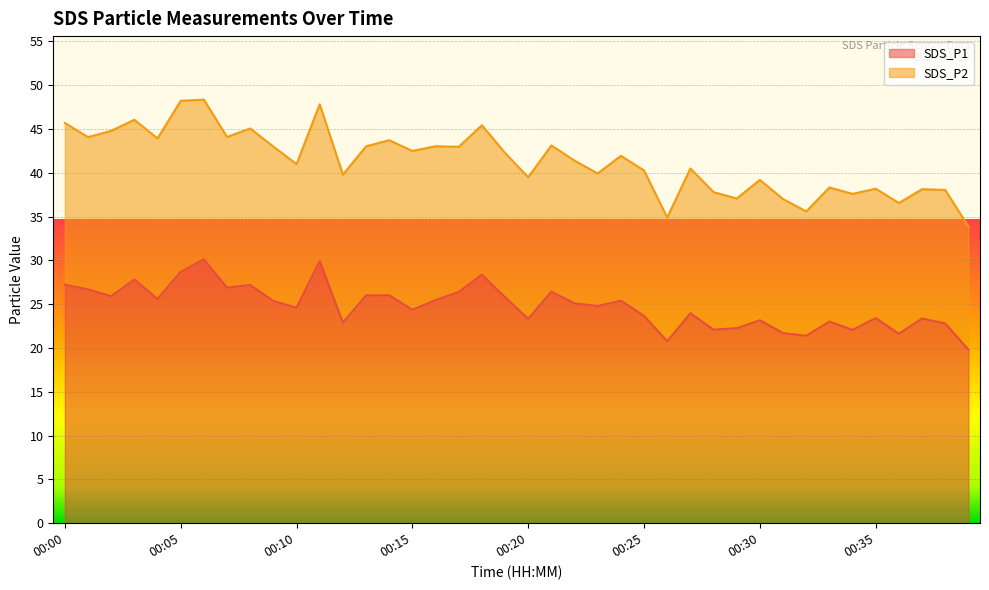

True or false: the data shows 10.1 at 00:14.

False